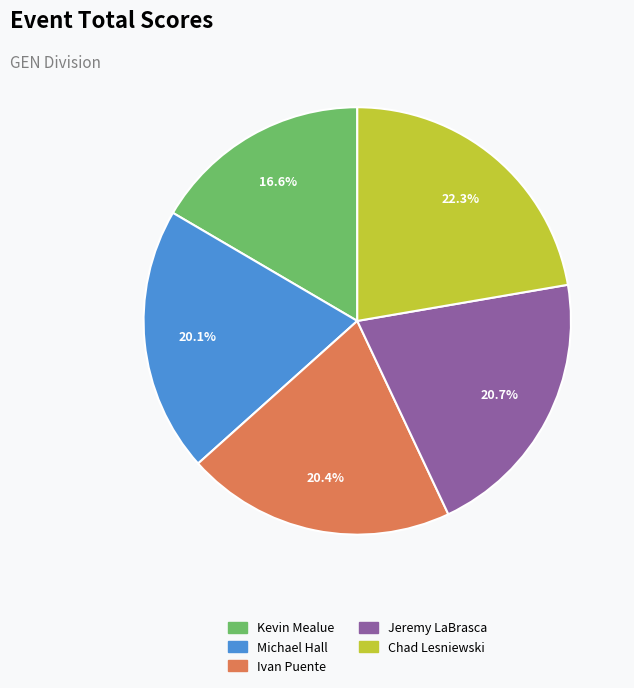

The Chad Lesniewski slice represents 15% of the pie. True or false?

False